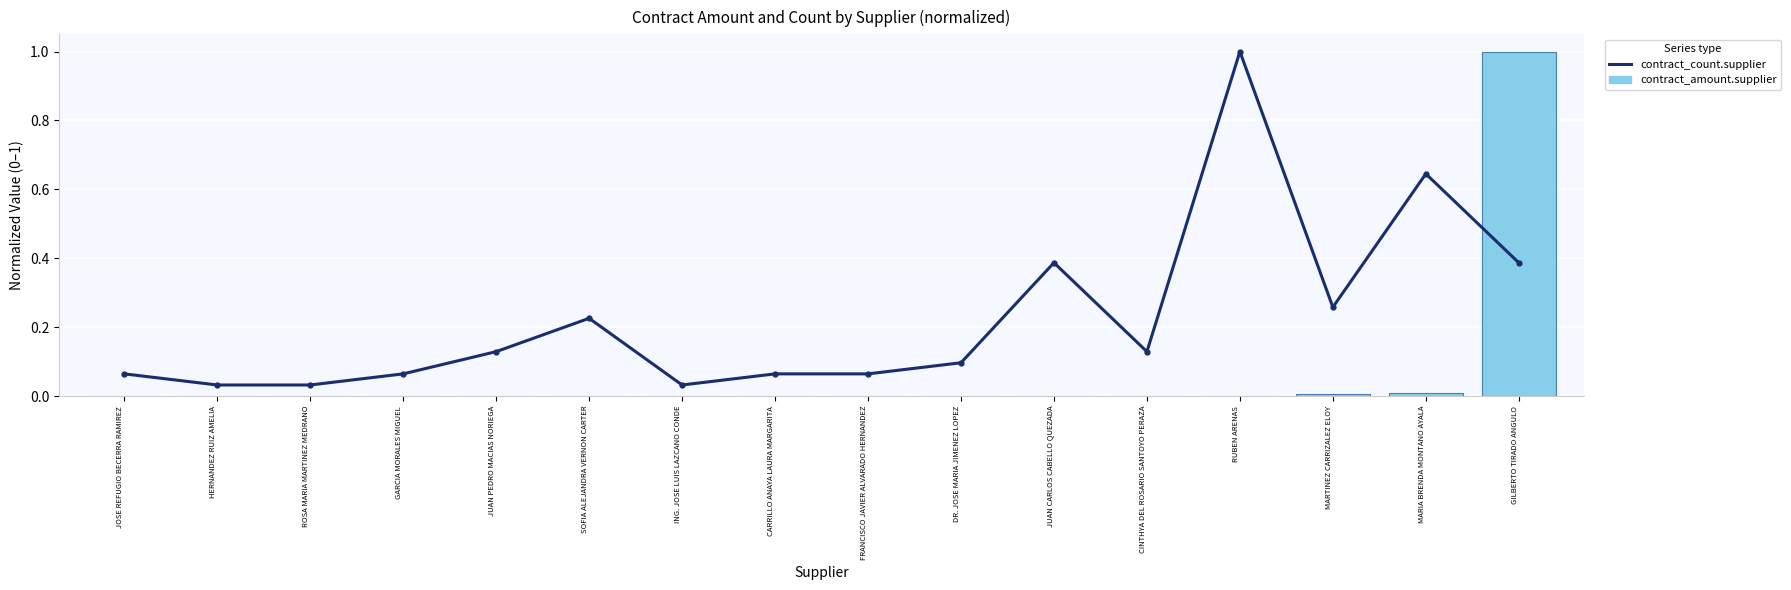

What are all the series names shown in the legend?

contract_count.supplier, contract_amount.supplier